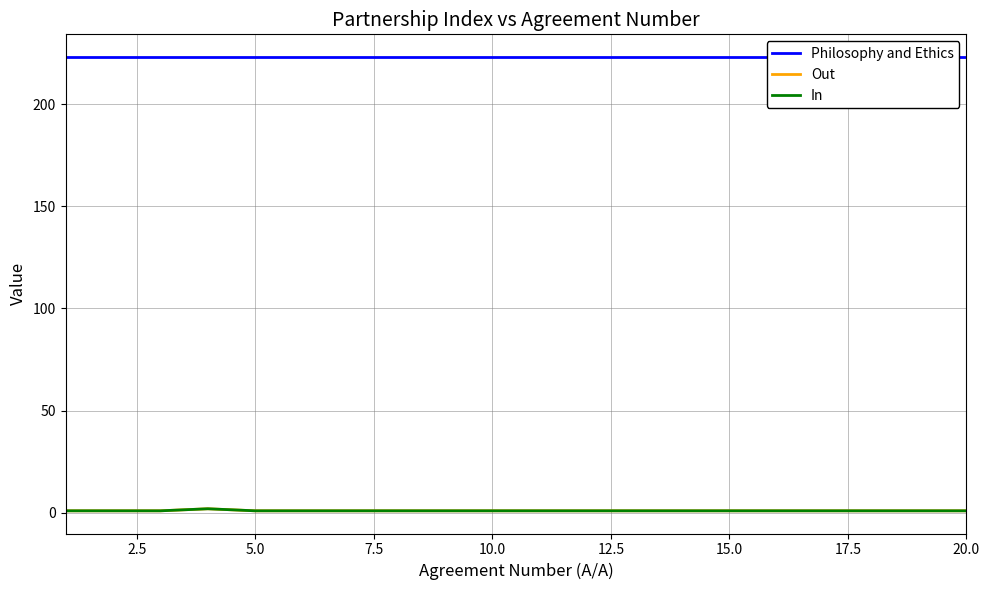

What is the minimum value for Philosophy and Ethics?

223